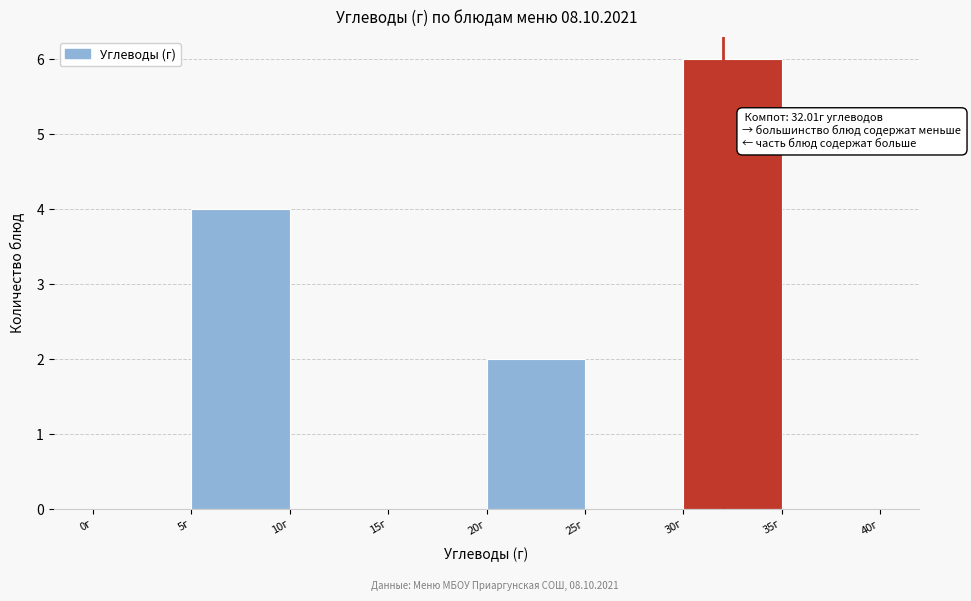

Over which range of the x-axis is the bar tallest?

30 to 35